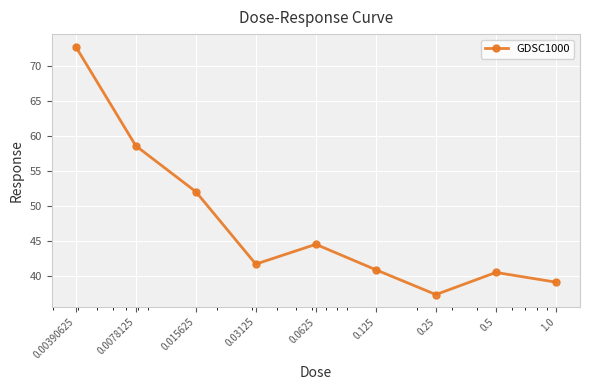

What is the maximum value shown in the chart?

72.8